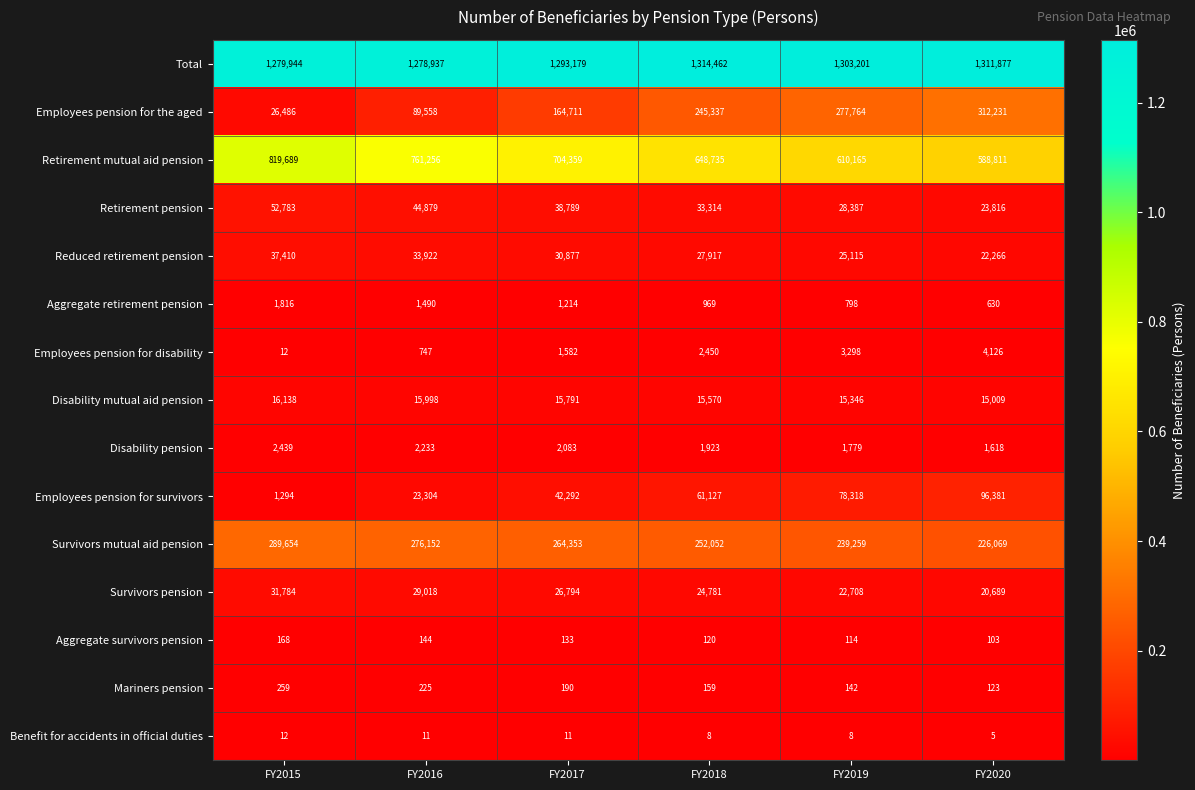

Which category has the highest value across all series?

FY2018